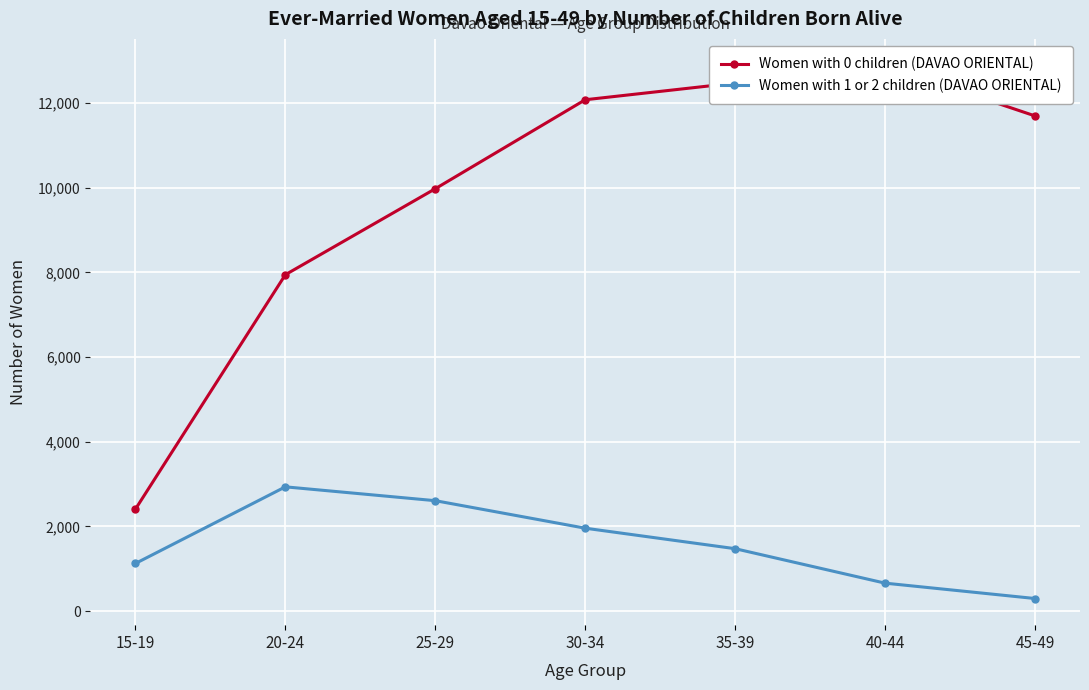

Rank the series at 20-24 from lowest to highest value.

Women with 1 or 2 children (DAVAO ORIENTAL), Women with 0 children (DAVAO ORIENTAL)